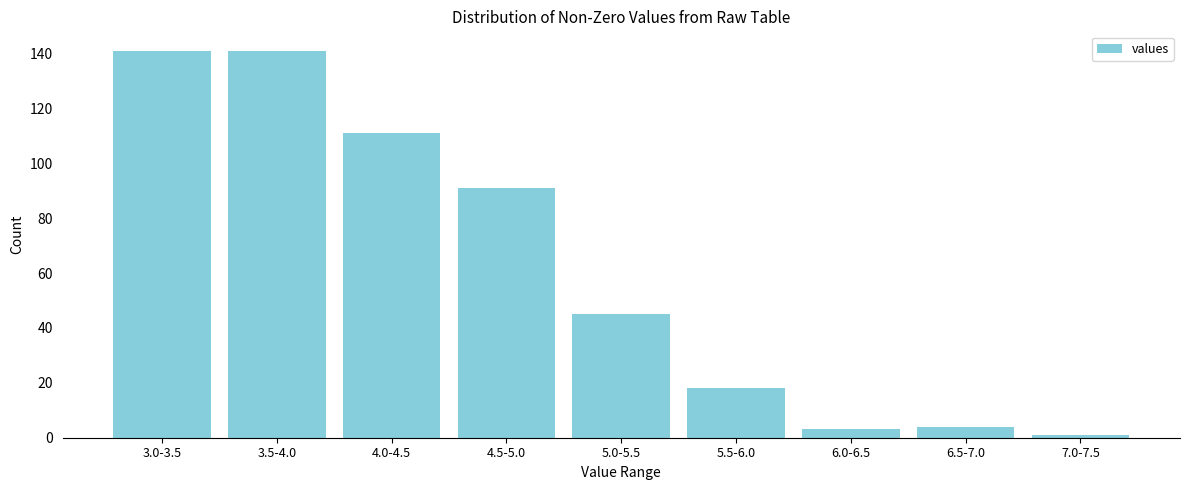

Reading left to right, what are all the values shown in this chart?

3.0-3.5=141	3.5-4.0=141	4.0-4.5=111	4.5-5.0=91	5.0-5.5=45	5.5-6.0=18	6.0-6.5=3	6.5-7.0=4	7.0-7.5=1